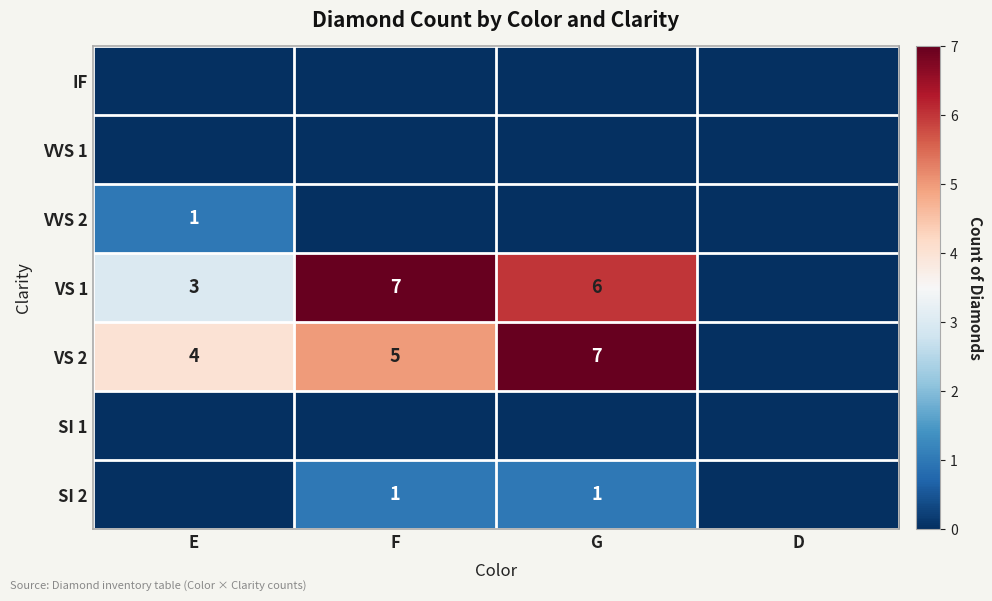

True or false: VS 1 has a value of 3 at E.

True